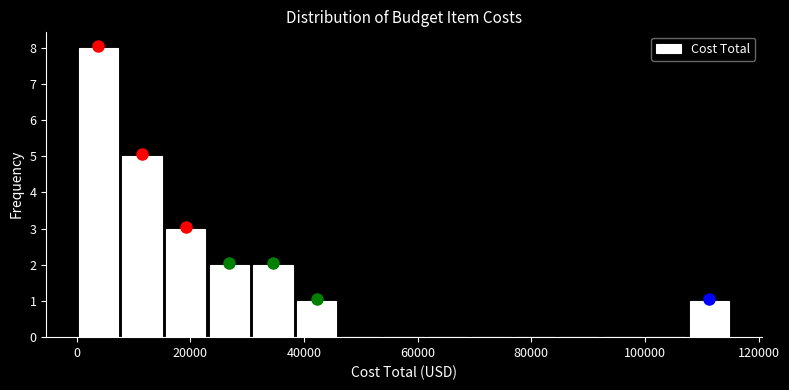

Around what value on the x-axis is the tallest bar? Give the approximate position of its centre, as read against the axis.

4000